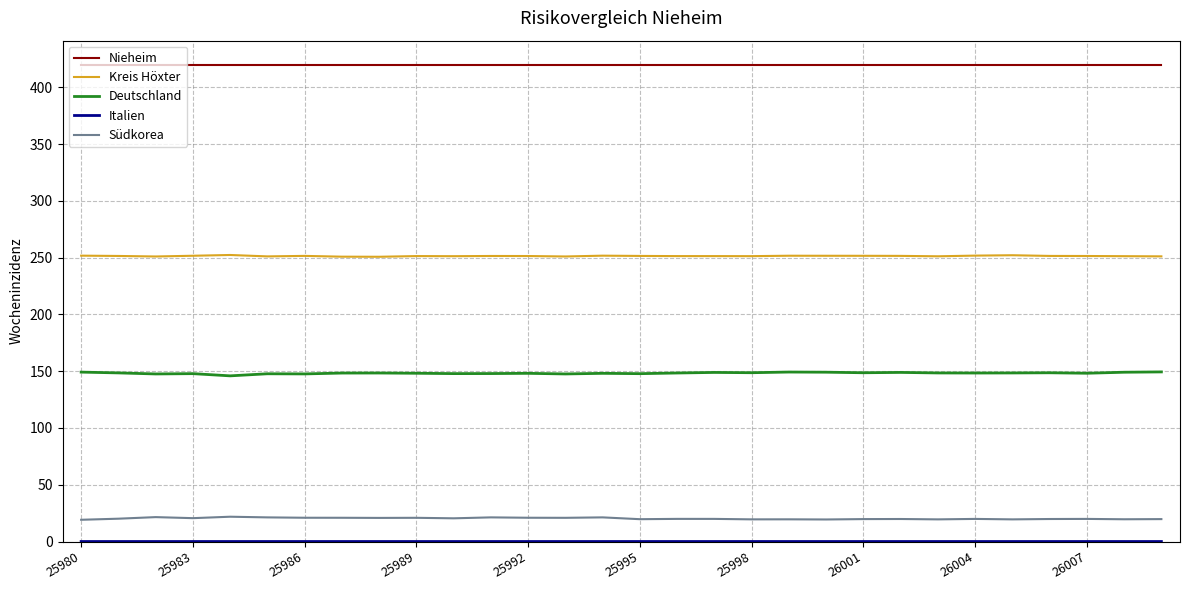

Which series has the largest total across all categories?

Nieheim